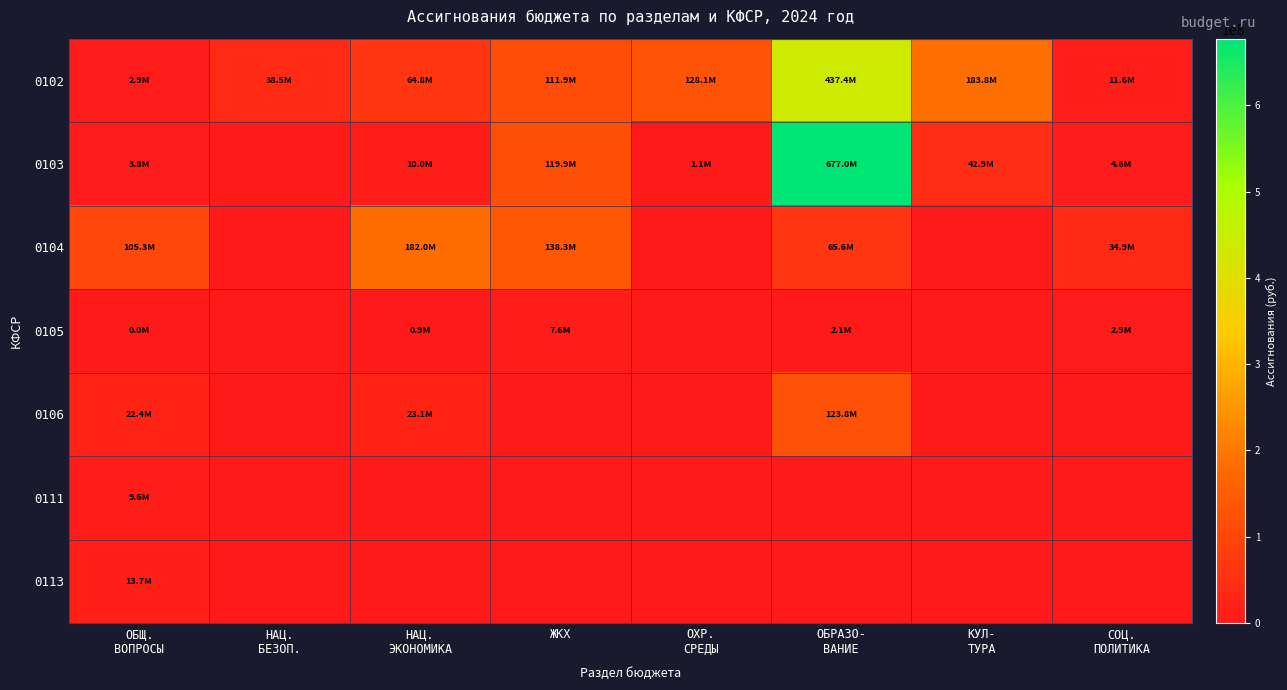

Reading right to left, list all the values displayed in this chart.

0102: СОЦ.
ПОЛИТИКА=11613000.0	КУЛ-
ТУРА=183825529.2	ОБРАЗО-
ВАНИЕ=437426076.4	ОХР.
СРЕДЫ=128066525.7	ЖКХ=111947173.5	НАЦ.
ЭКОНОМИКА=64803328.9	НАЦ.
БЕЗОП.=38481000.0	ОБЩ.
ВОПРОСЫ=2872600.0
0103: СОЦ.
ПОЛИТИКА=4595400.0	КУЛ-
ТУРА=42912939.0	ОБРАЗО-
ВАНИЕ=677040703.1	ОХР.
СРЕДЫ=1077750.0	ЖКХ=119902773.7	НАЦ.
ЭКОНОМИКА=9960101.0	НАЦ.
БЕЗОП.=0.0	ОБЩ.
ВОПРОСЫ=3807198.0
0104: СОЦ.
ПОЛИТИКА=34867165.0	КУЛ-
ТУРА=0.0	ОБРАЗО-
ВАНИЕ=65574435.8	ОХР.
СРЕДЫ=0.0	ЖКХ=138330895.8	НАЦ.
ЭКОНОМИКА=182049673.2	НАЦ.
БЕЗОП.=0.0	ОБЩ.
ВОПРОСЫ=105256488.9
0105: СОЦ.
ПОЛИТИКА=2864300.0	КУЛ-
ТУРА=0.0	ОБРАЗО-
ВАНИЕ=2079016.6	ОХР.
СРЕДЫ=0.0	ЖКХ=7636900.0	НАЦ.
ЭКОНОМИКА=913809.0	НАЦ.
БЕЗОП.=0.0	ОБЩ.
ВОПРОСЫ=11900.0
0106: СОЦ.
ПОЛИТИКА=0.0	КУЛ-
ТУРА=0.0	ОБРАЗО-
ВАНИЕ=123755606.6	ОХР.
СРЕДЫ=0.0	ЖКХ=0.0	НАЦ.
ЭКОНОМИКА=23137600.0	НАЦ.
БЕЗОП.=0.0	ОБЩ.
ВОПРОСЫ=22405756.0
0111: СОЦ.
ПОЛИТИКА=0.0	КУЛ-
ТУРА=0.0	ОБРАЗО-
ВАНИЕ=0.0	ОХР.
СРЕДЫ=0.0	ЖКХ=0.0	НАЦ.
ЭКОНОМИКА=0.0	НАЦ.
БЕЗОП.=0.0	ОБЩ.
ВОПРОСЫ=9634851.9
0113: СОЦ.
ПОЛИТИКА=0.0	КУЛ-
ТУРА=0.0	ОБРАЗО-
ВАНИЕ=0.0	ОХР.
СРЕДЫ=0.0	ЖКХ=0.0	НАЦ.
ЭКОНОМИКА=0.0	НАЦ.
БЕЗОП.=0.0	ОБЩ.
ВОПРОСЫ=13741706.0